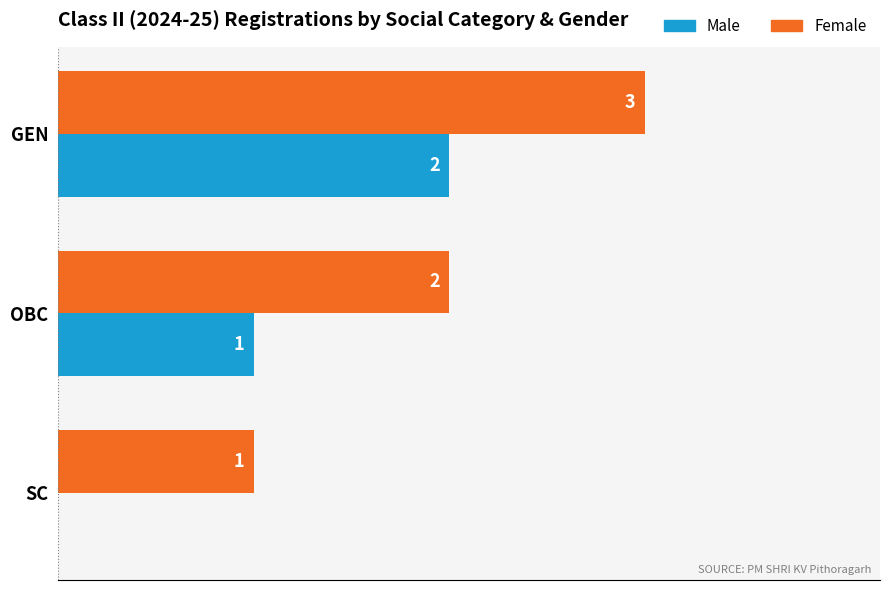

Where is Male nearest to the value 1?

OBC